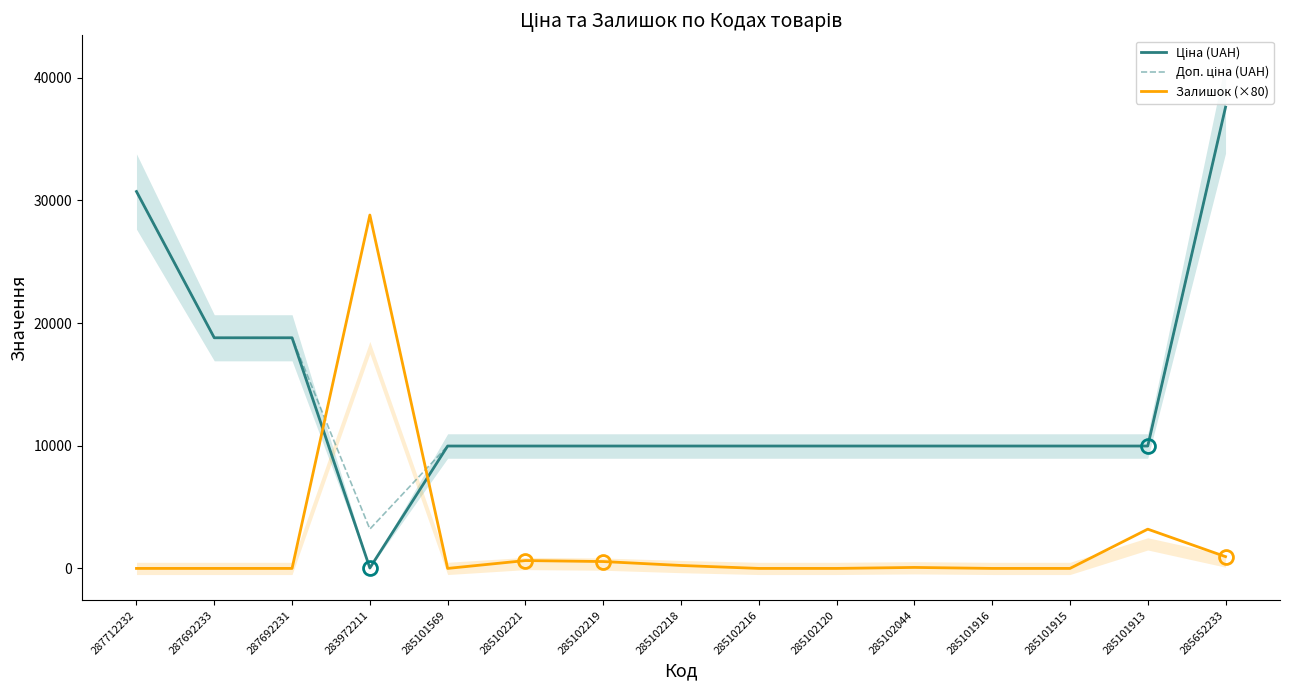

At which category does Ціна (UAH) reach its first local valley?

283972211